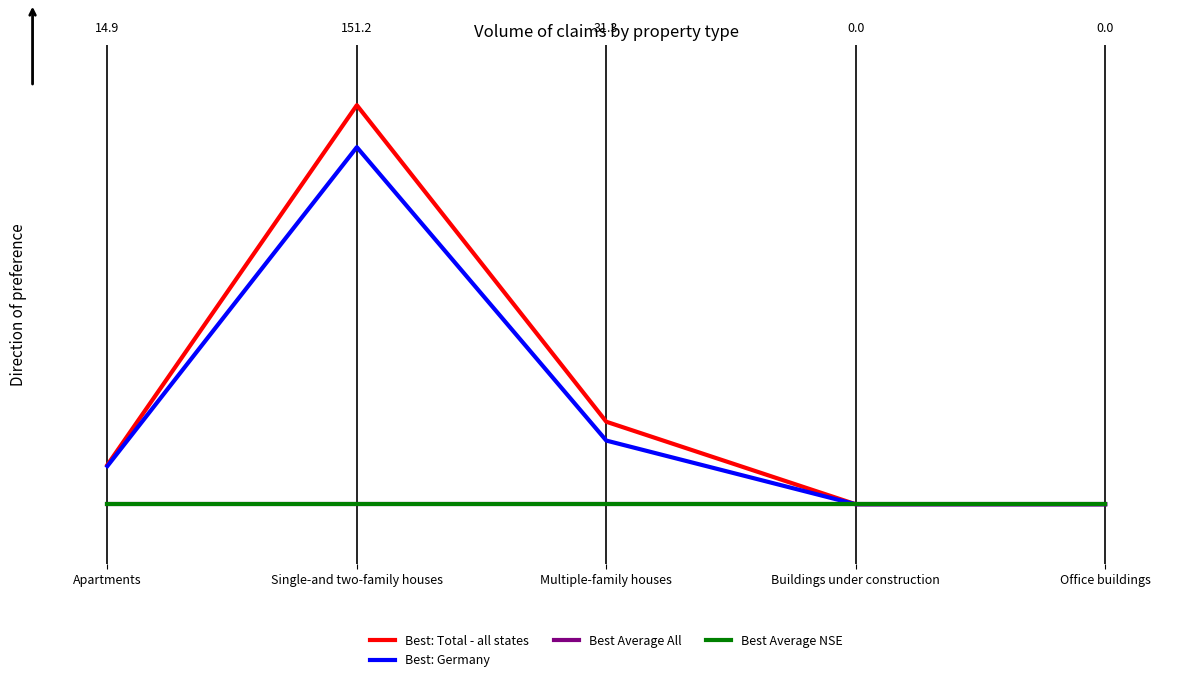

Is this an area chart (filled region under the line)?

No